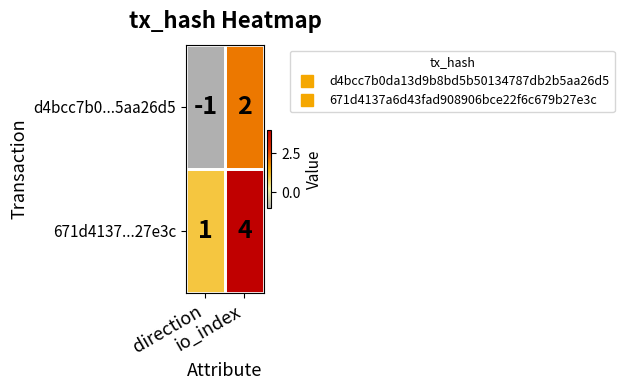

What is the difference between the maximum and minimum values in the 671d4137...27e3c series?

3